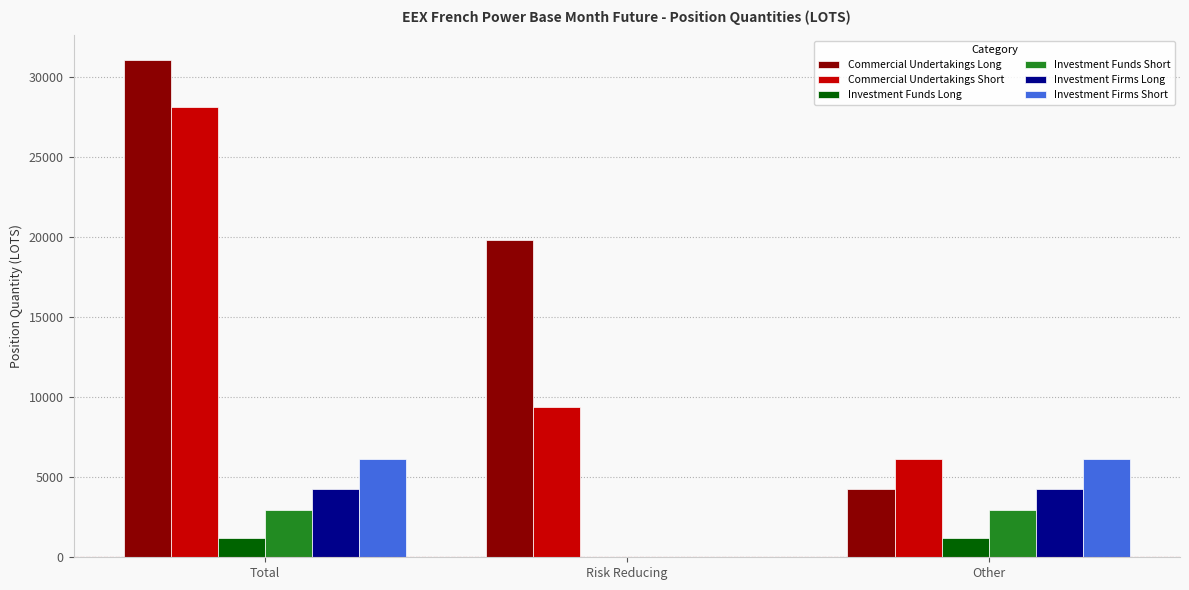

At which category is the sum across all series the highest?

Total